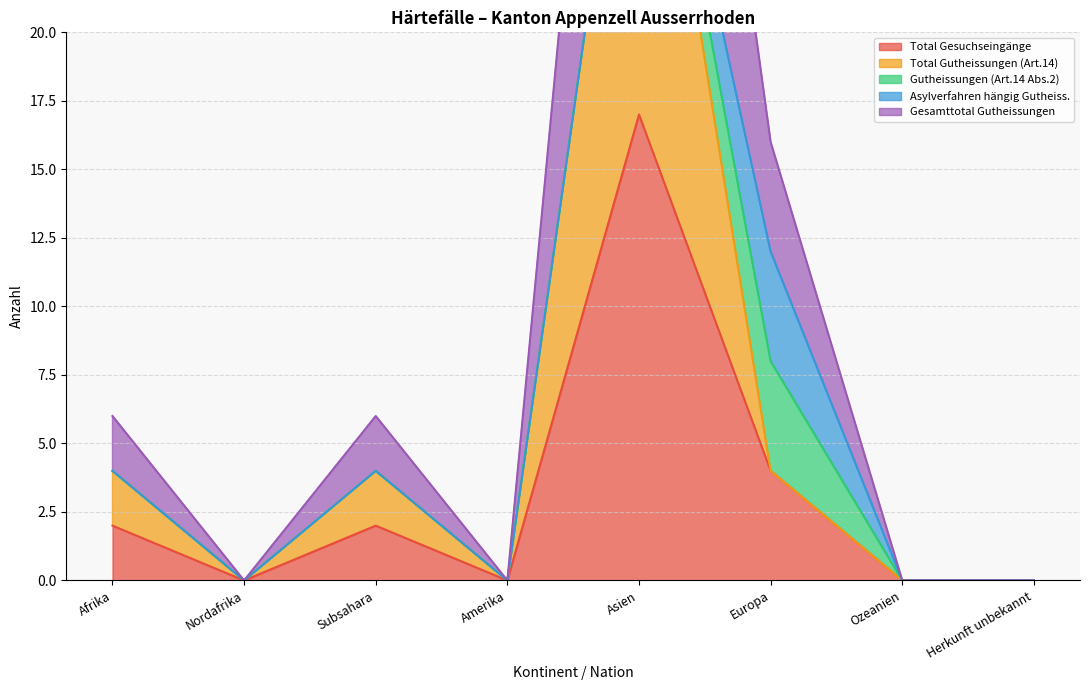

How many Total Gutheissungen (Art.14) values are between 0 and 4?

7